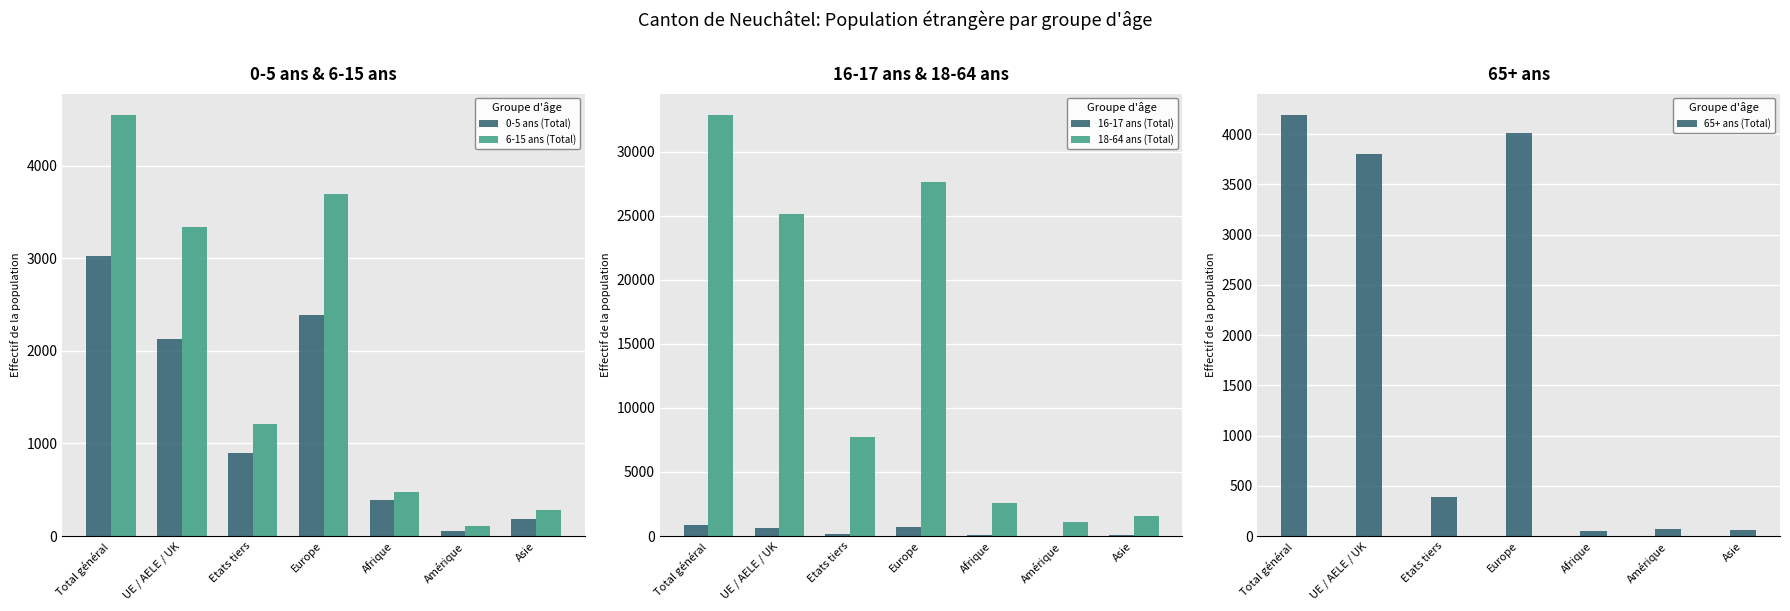

Reading left to right, transcribe all the data shown in this chart.

0-5 ans (Total): 3024	2130	894	2391	388	56	186
6-15 ans (Total): 4550	3341	1209	3688	471	109	279
16-17 ans (Total): 826	642	184	692	64	27	43
18-64 ans (Total): 32898	25176	7722	27634	2578	1071	1572
65+ ans (Total): 4195	3807	388	4013	53	69	57